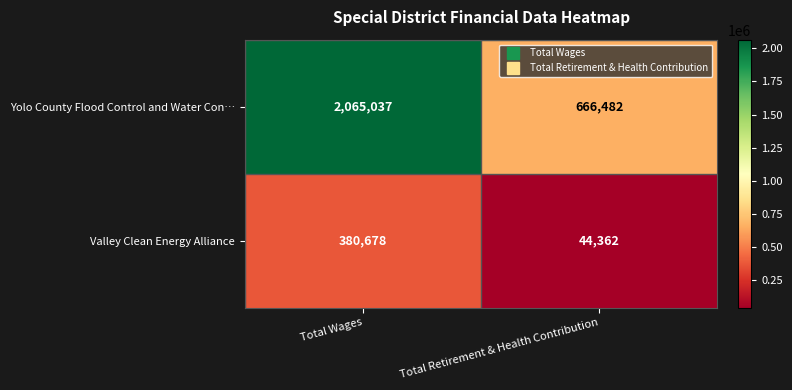

Reading left to right, list all the values displayed in this chart.

Yolo County Flood Control and Water Con…: Total Wages=2065037	Total Retirement & Health Contribution=666482
Valley Clean Energy Alliance: Total Wages=380678	Total Retirement & Health Contribution=44362